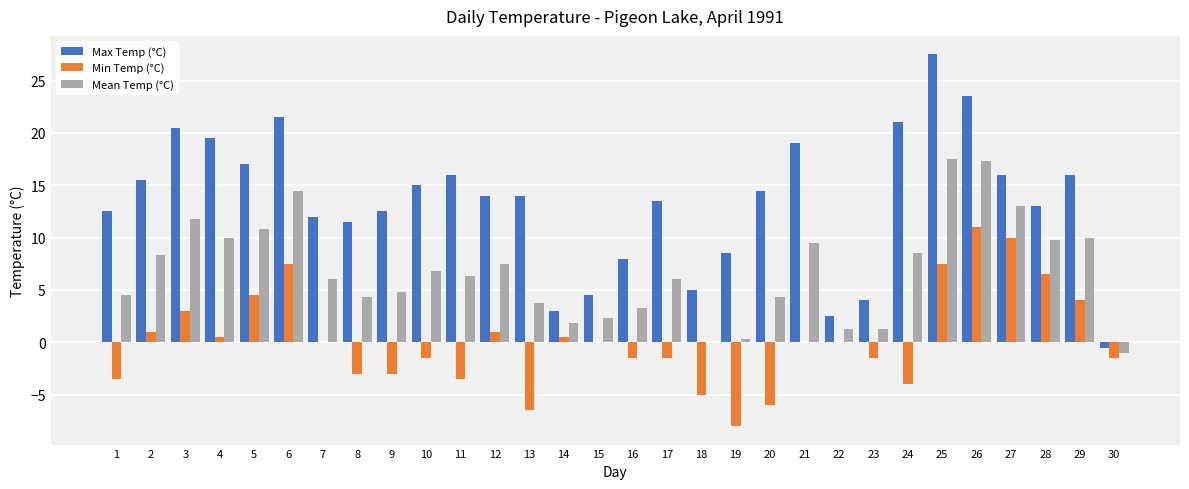

What is the sum of all Max Temp (°C) values?

400.5